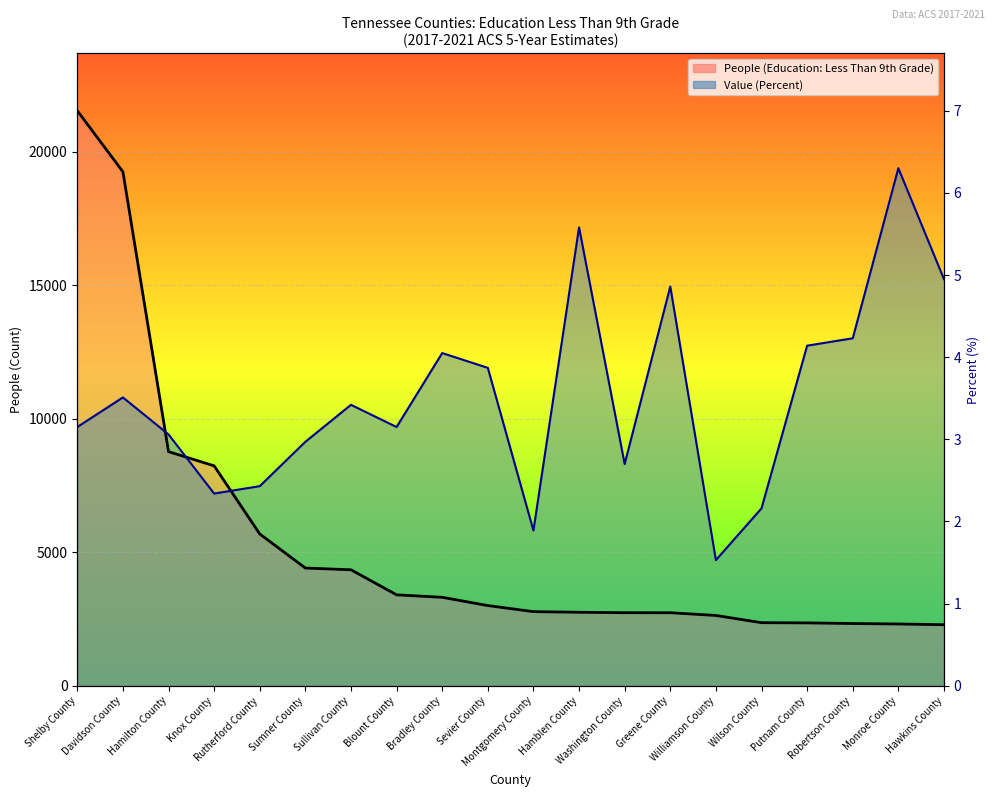

True or false: Value (Percent) and People (Education: Less Than 9th Grade) intersect in this chart.

True